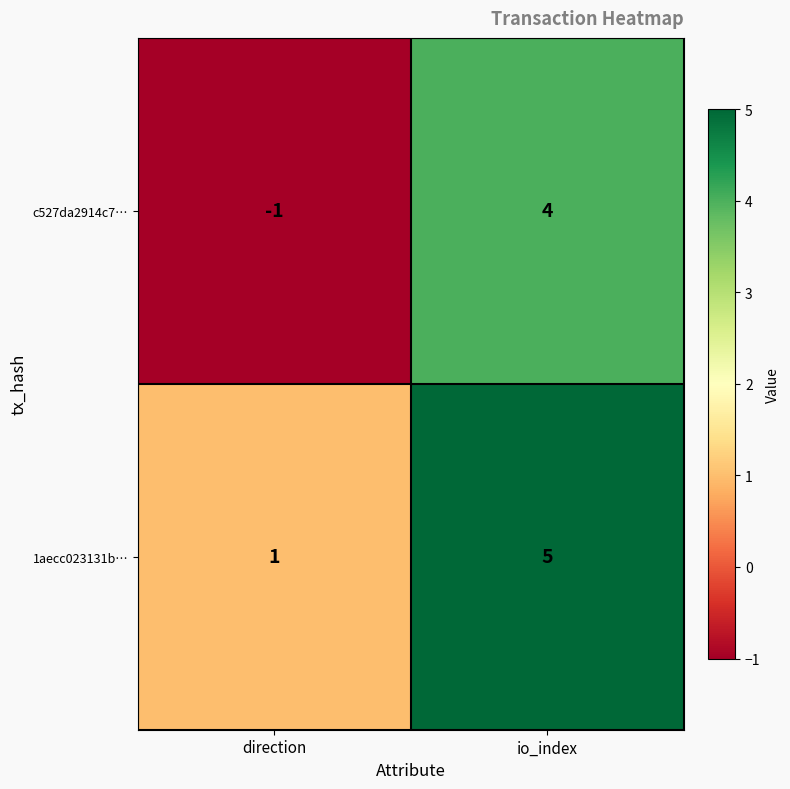

What is the total value across all series at io_index?

9